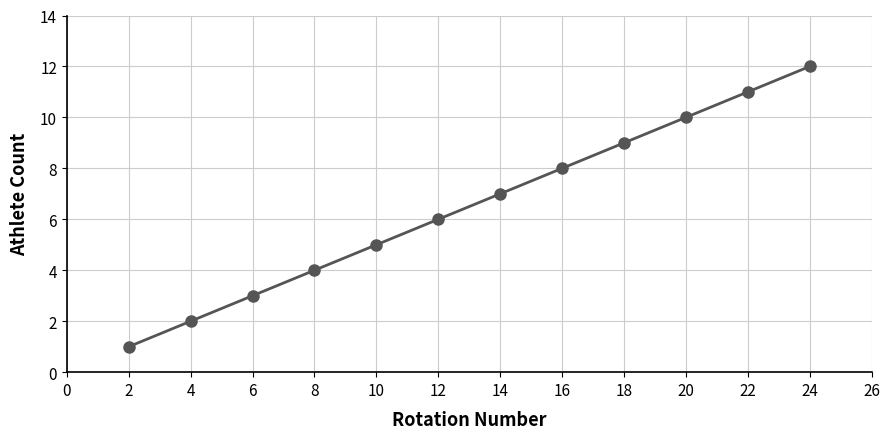

What is the difference between the values at 14 and 16?

1